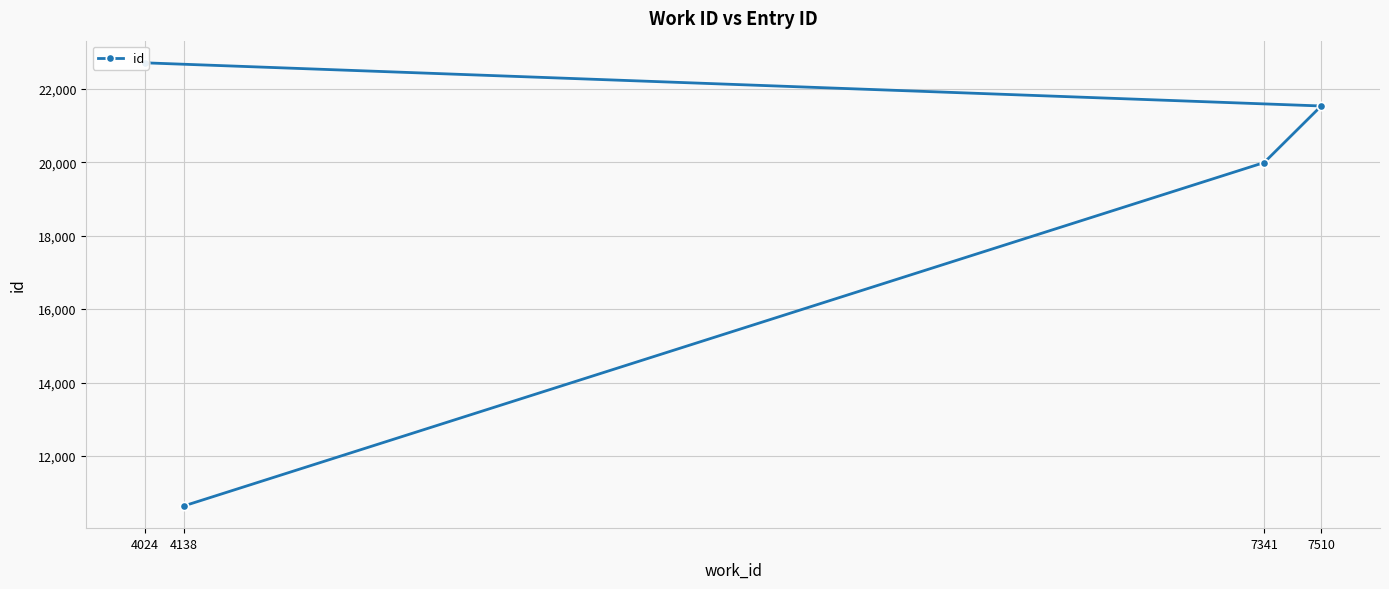

At which label does the data first exceed 21531?

4024